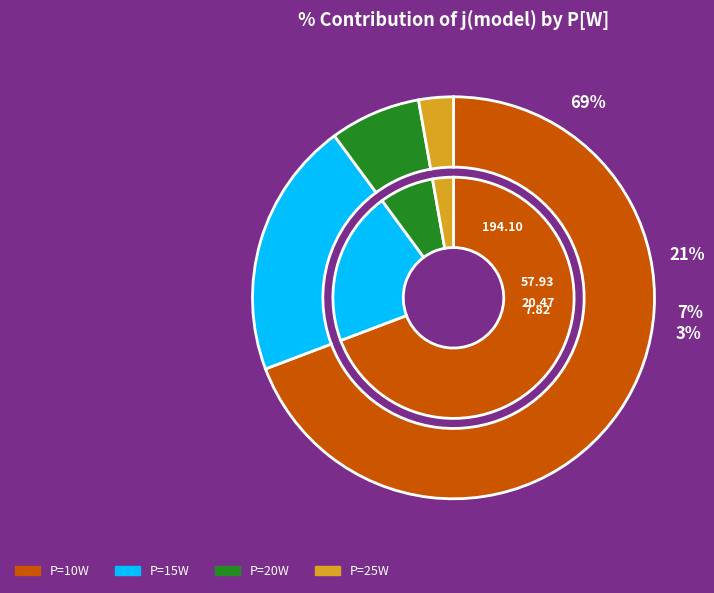

What is the largest slice in the pie chart?

10